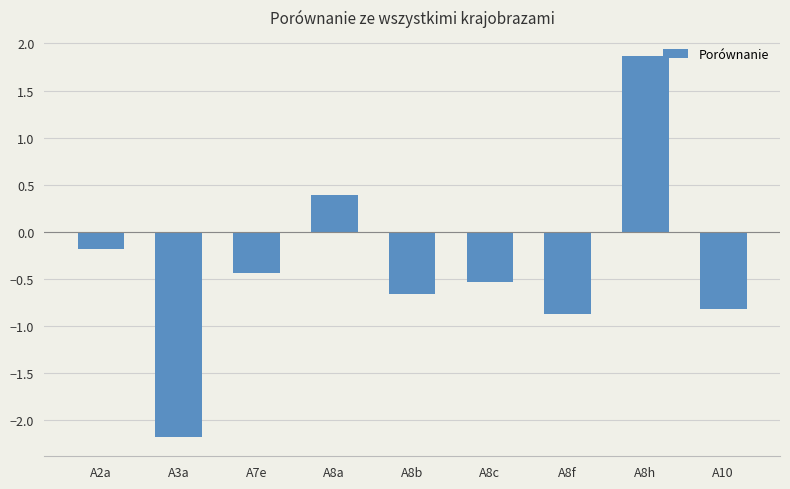

How many values are below 0?

7